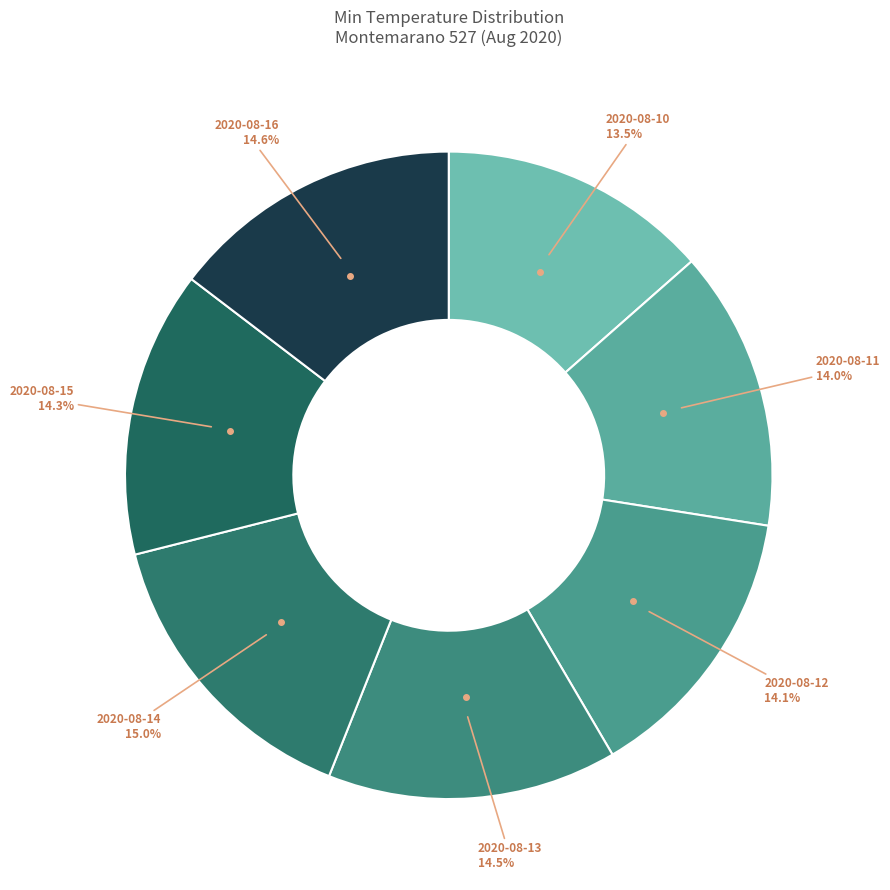

Combined, do 2020-08-12 and 2020-08-10 account for over 50%?

No